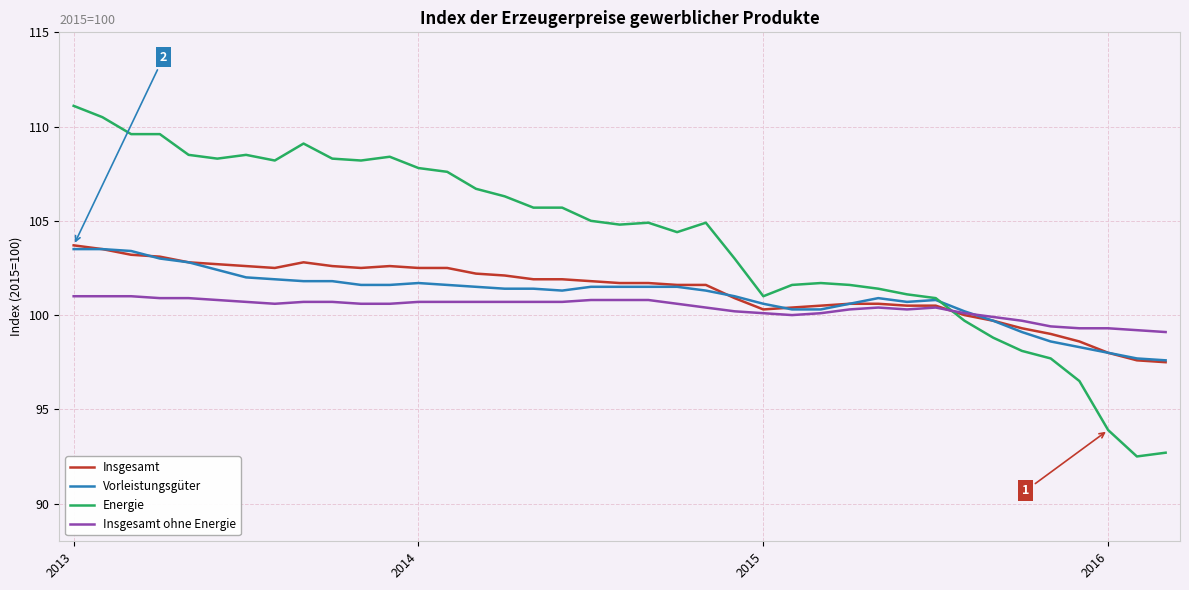

Which series has the largest total across all categories?

Energie